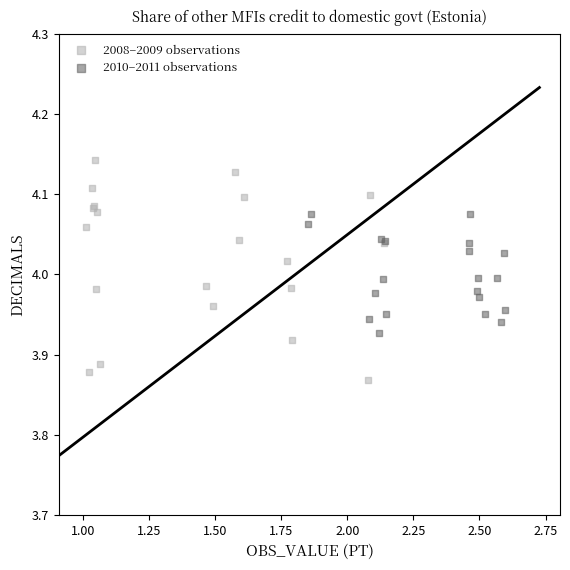

Which series has the largest Y range (max minus min)?

2008–2009 observations